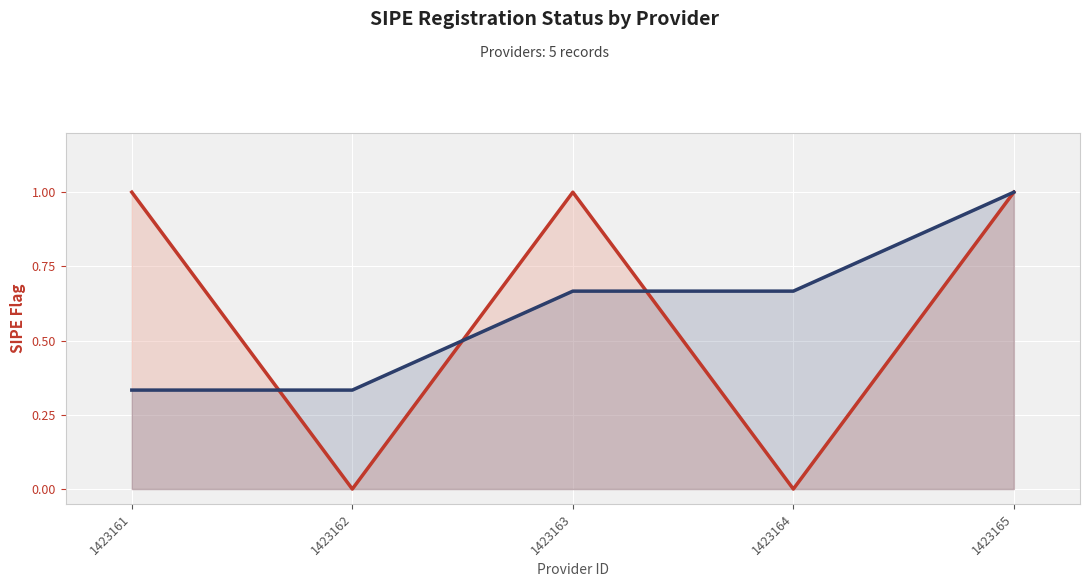

How many points are lower than both their immediate neighbors (excluding endpoints)?

2